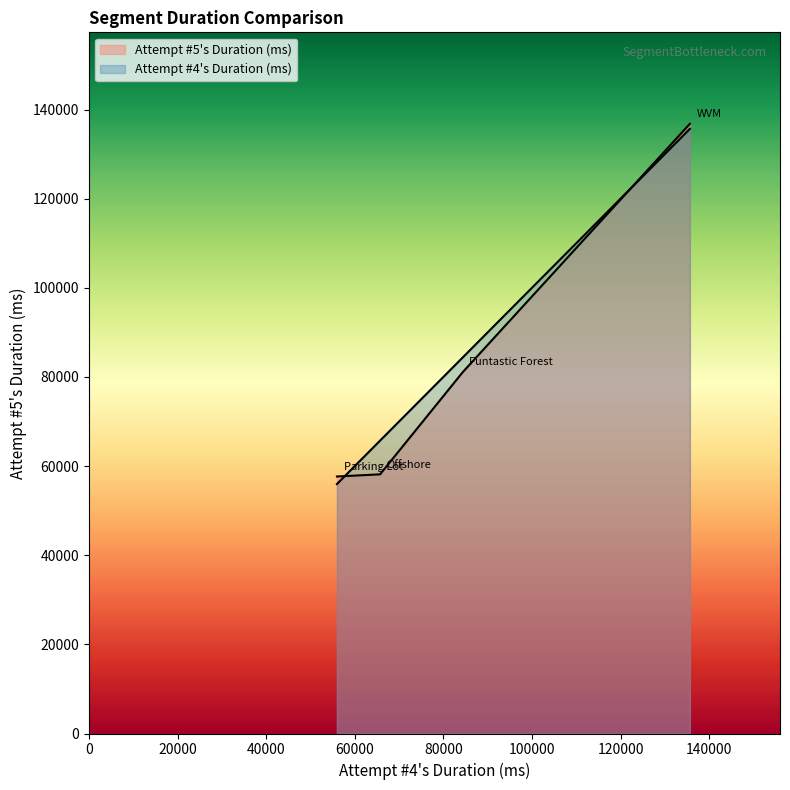

How many intersections are there between Attempt #4's Duration (ms) and Attempt #5's Duration (ms)?

2